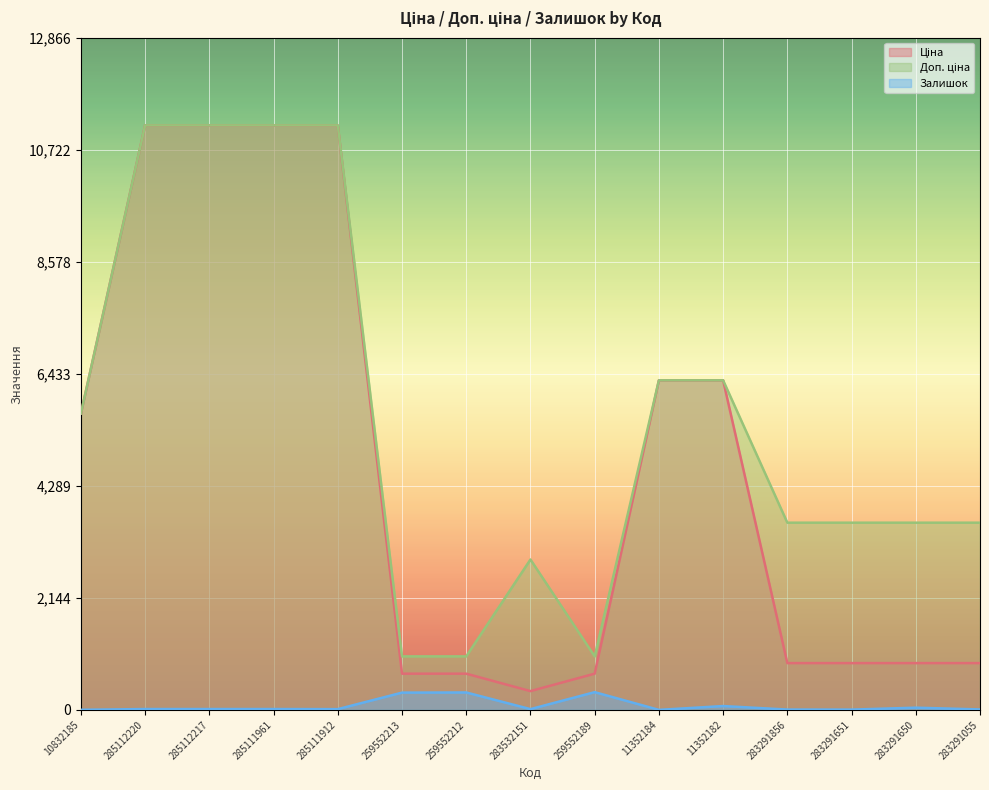

At which label does Залишок first exceed 17?

259552213